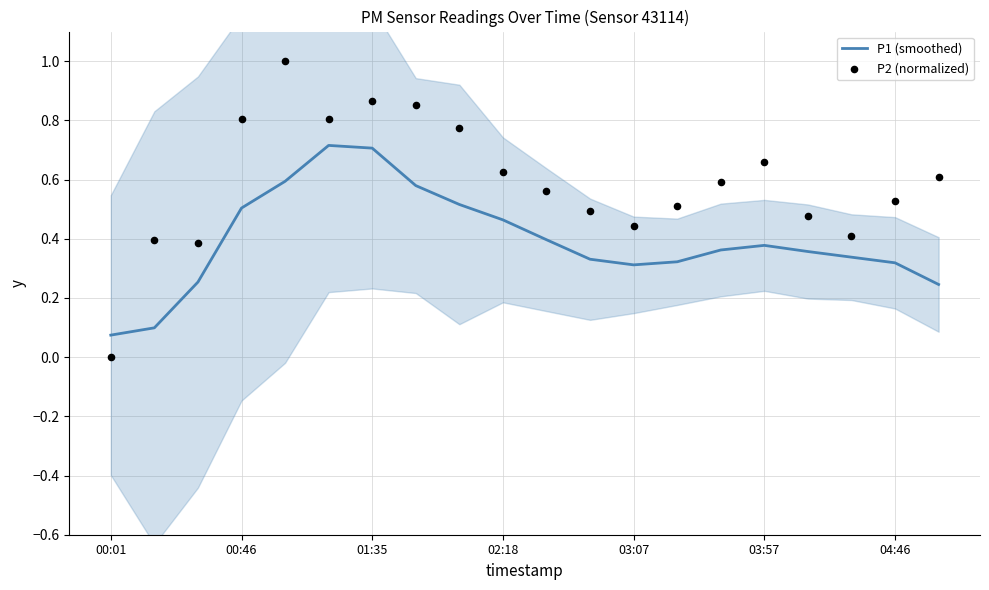

At how many categories does at least one series exceed 0?

20